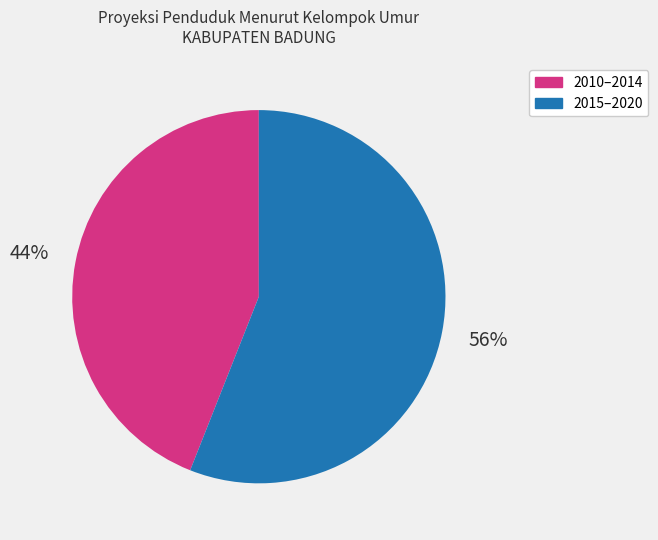

How many slices are in this pie chart?

2